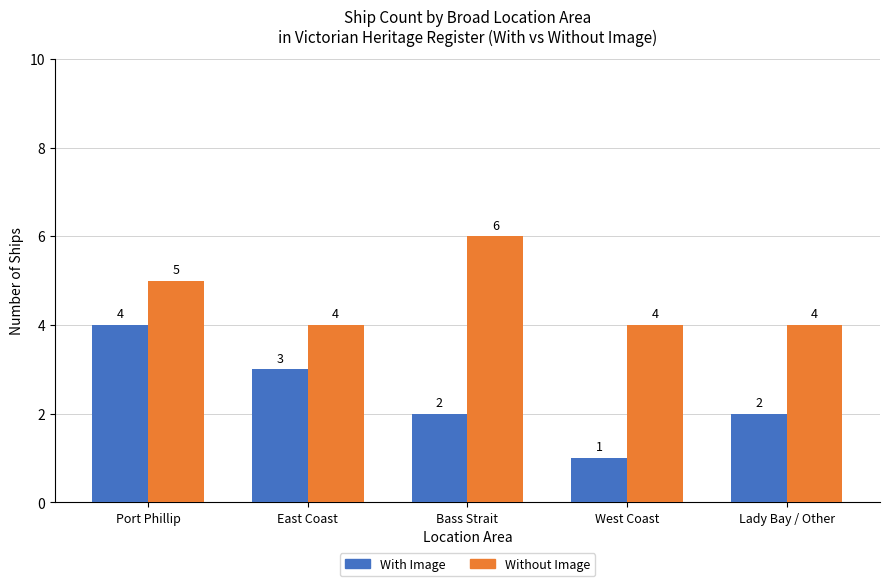

What is the total value across all series at Bass Strait?

8